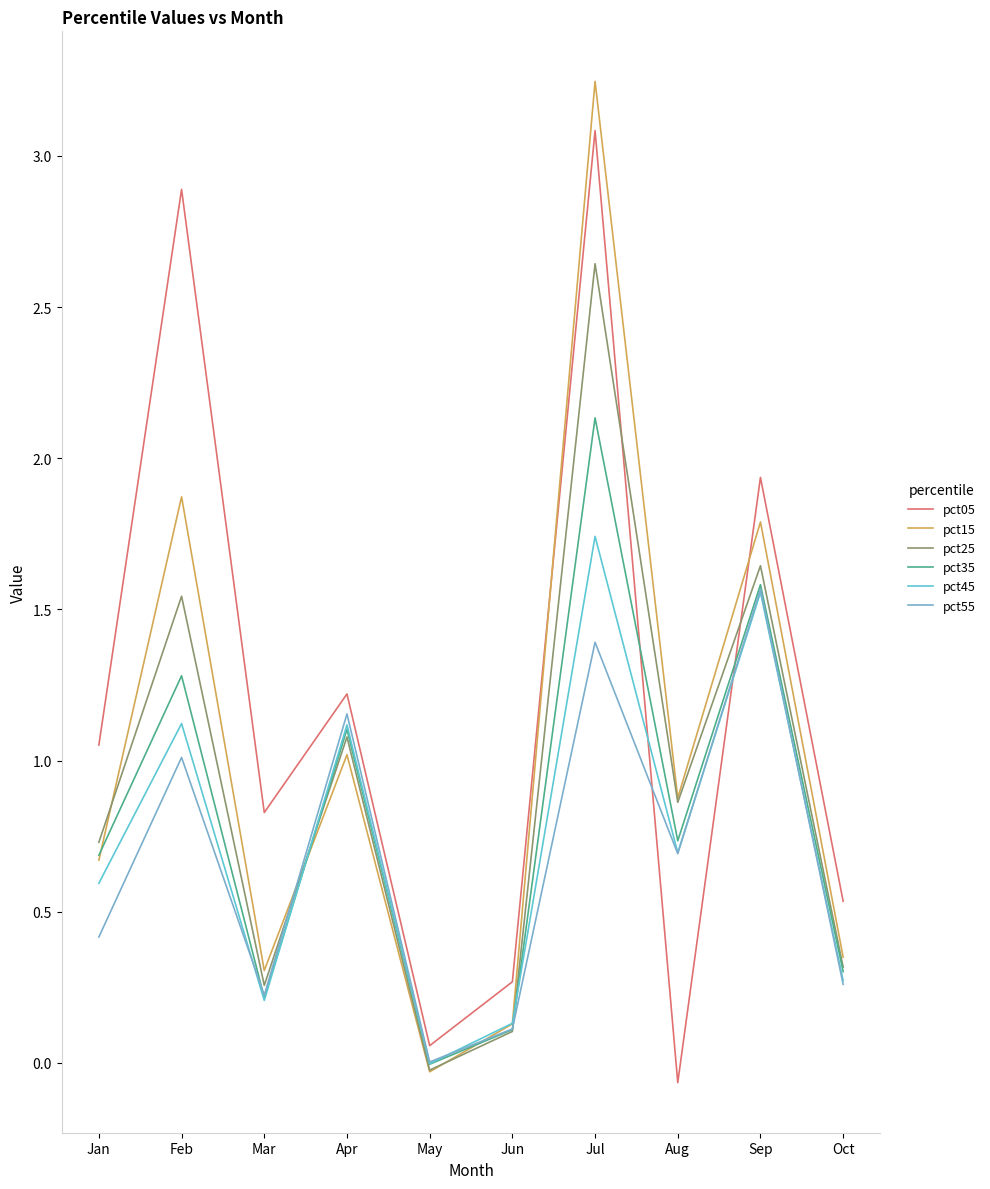

What are all the series names shown in the legend?

pct05, pct15, pct25, pct35, pct45, pct55